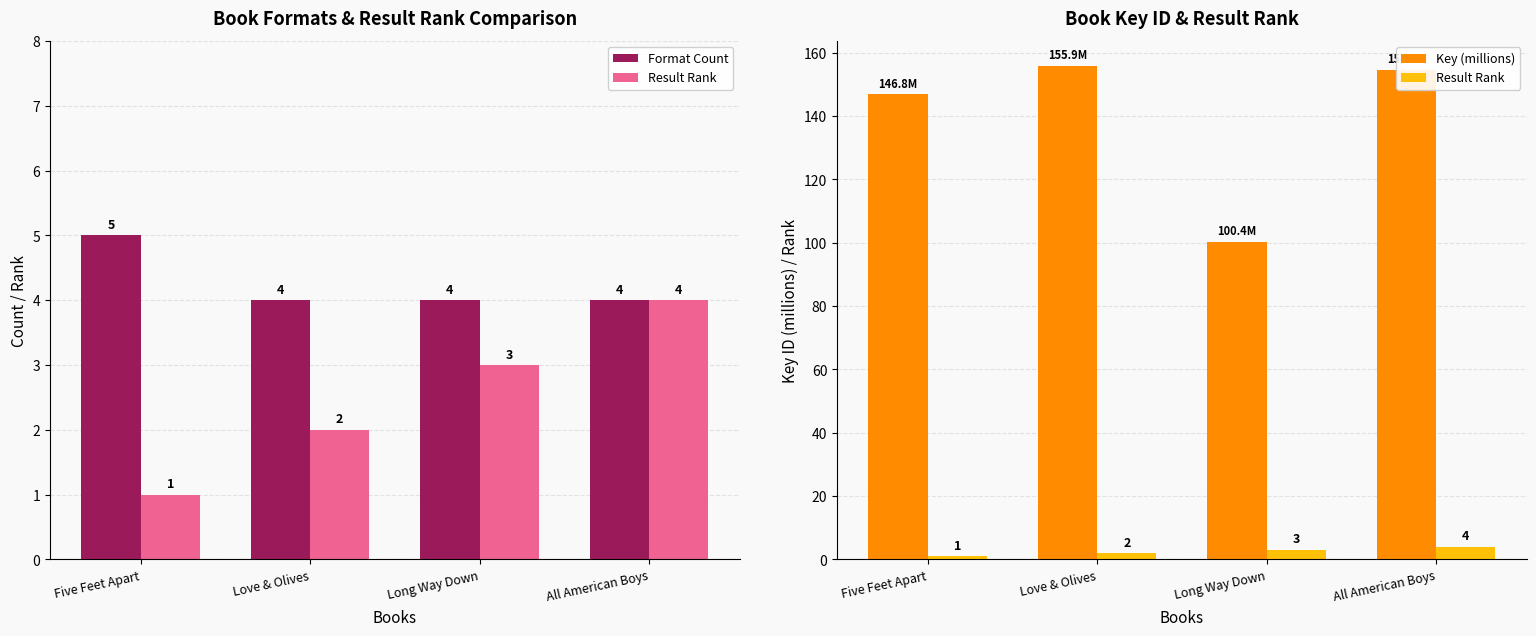

How many data points does each series have?

4